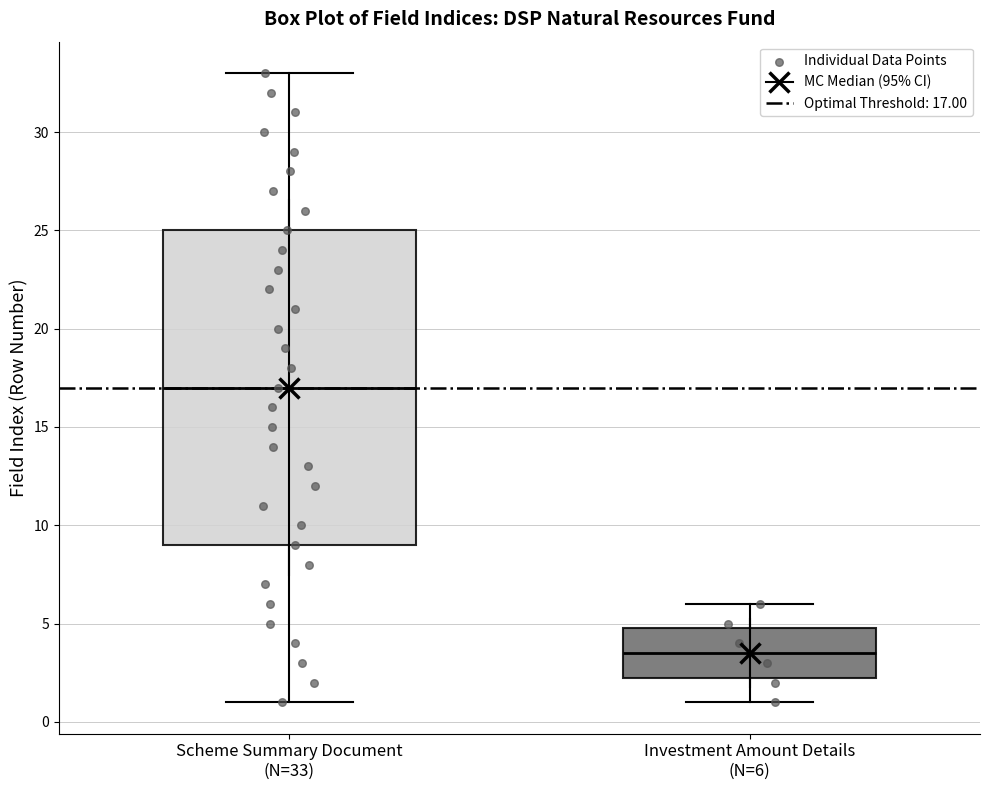

Which box has the lowest median line?

Investment Amount Details (N=6)